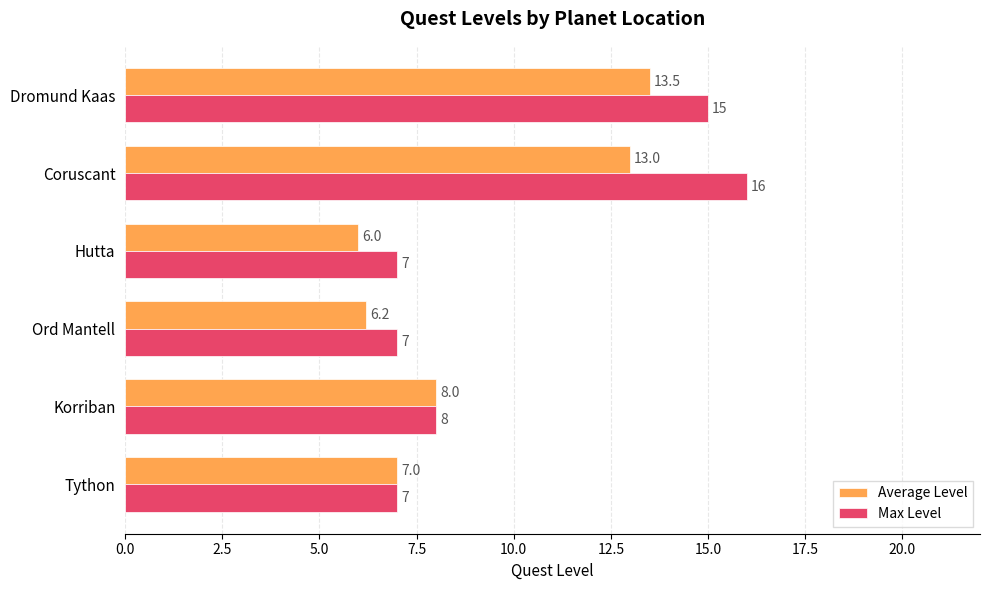

List the series in order of their overall mean, lowest first.

Average Level, Max Level